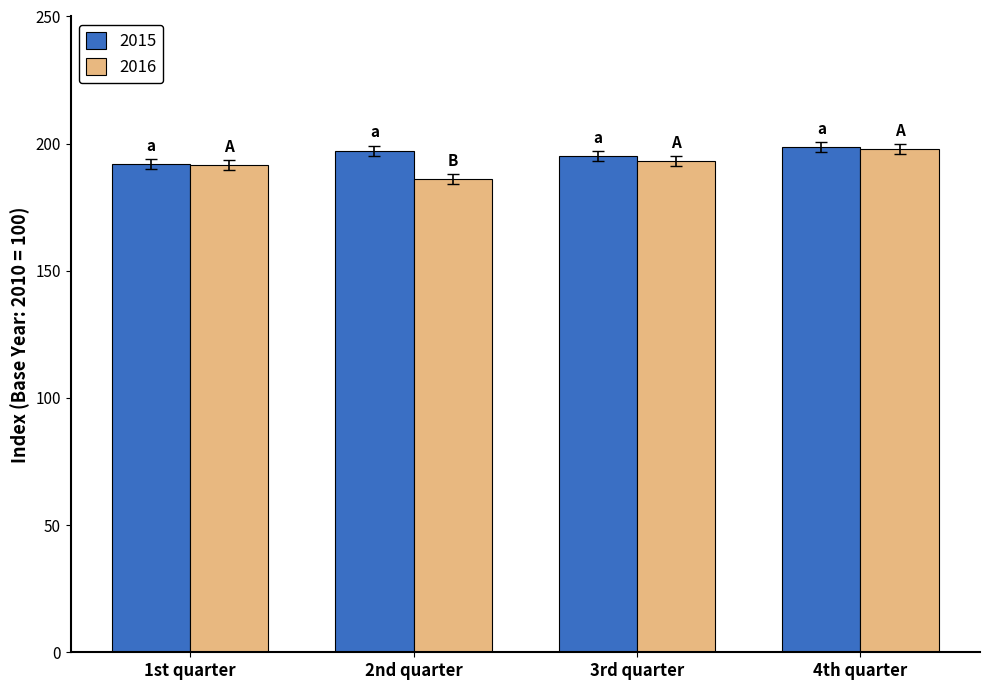

The value of 2016 at 2nd quarter is 296.8. True or false?

False